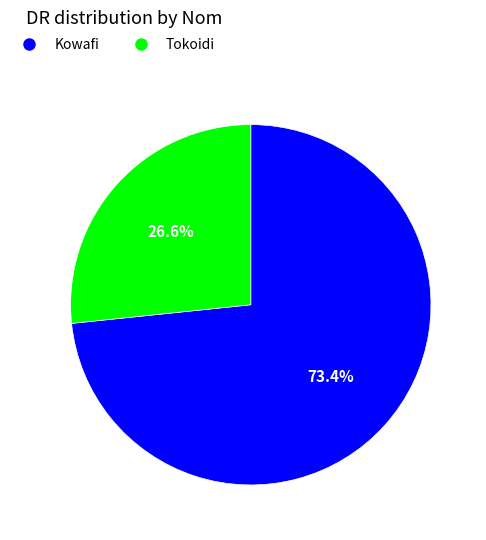

What is the majority slice?

Kowafi